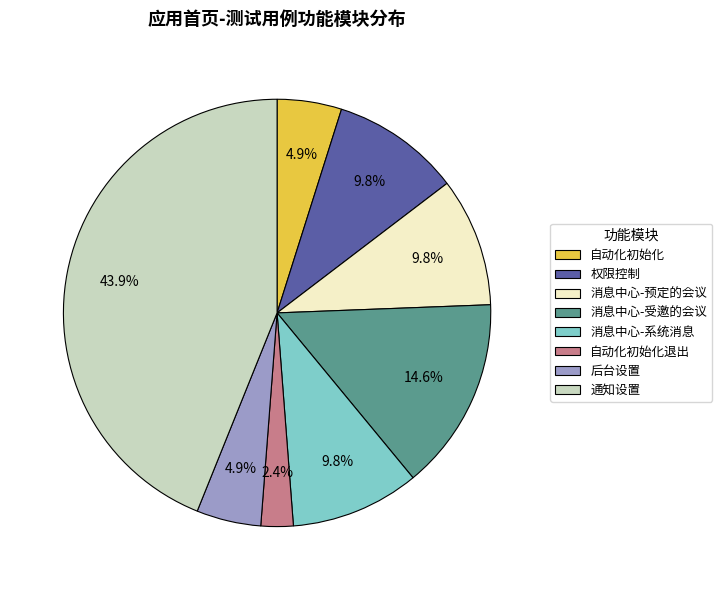

How many segments does this pie chart have?

8